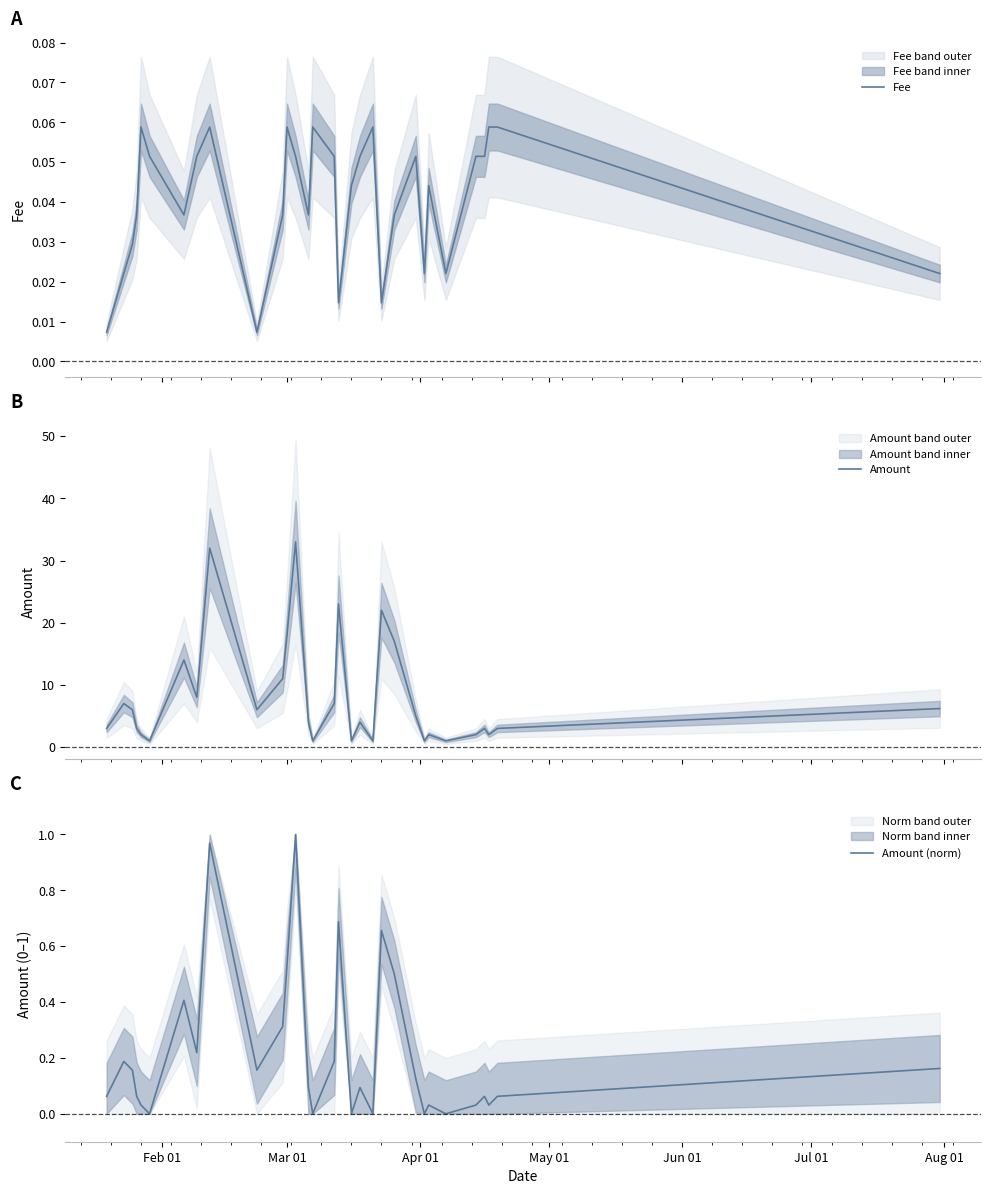

What is the maximum value for Amount?

33.0